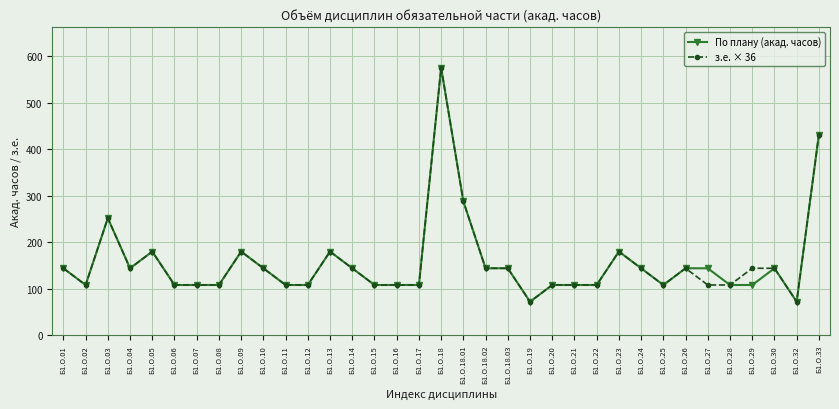

Where is the first local minimum for По плану (акад. часов)?

Б1.О.02